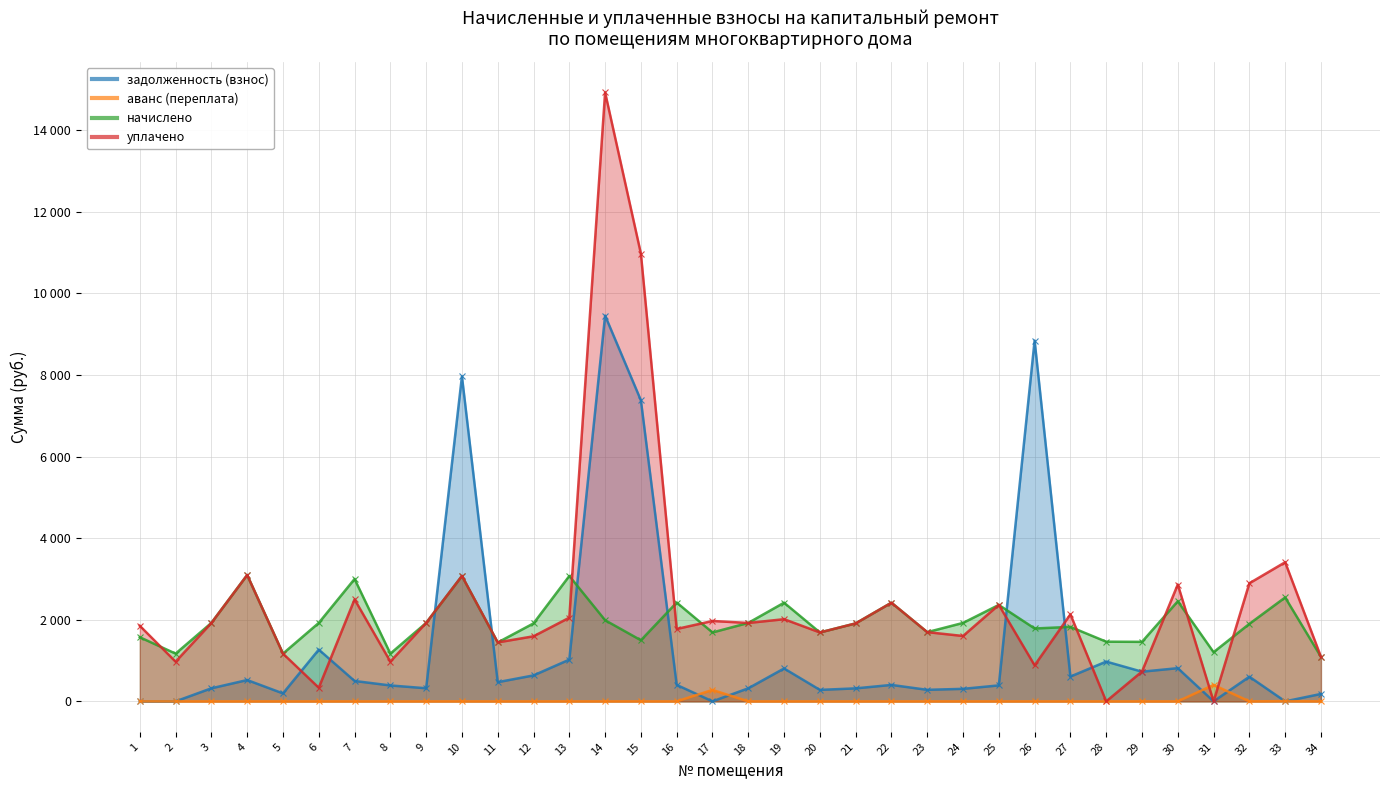

Which series has the largest total across all categories?

уплачено